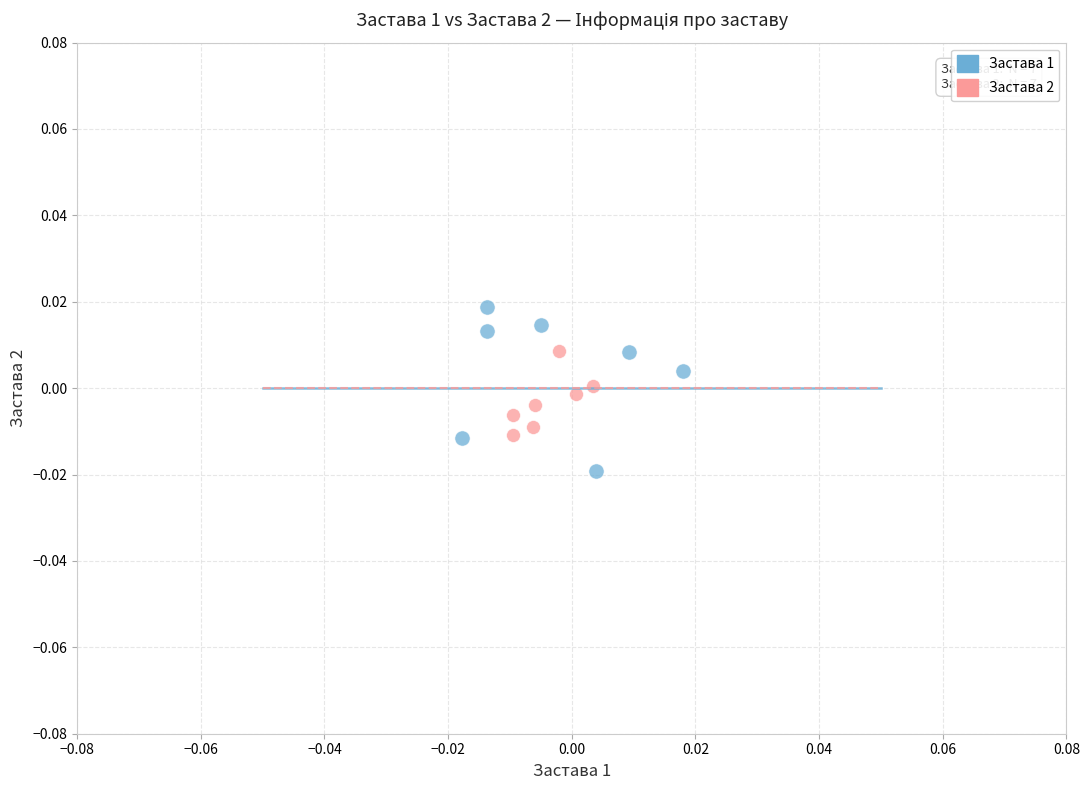

Which series contains the lowest Y value?

Застава 1